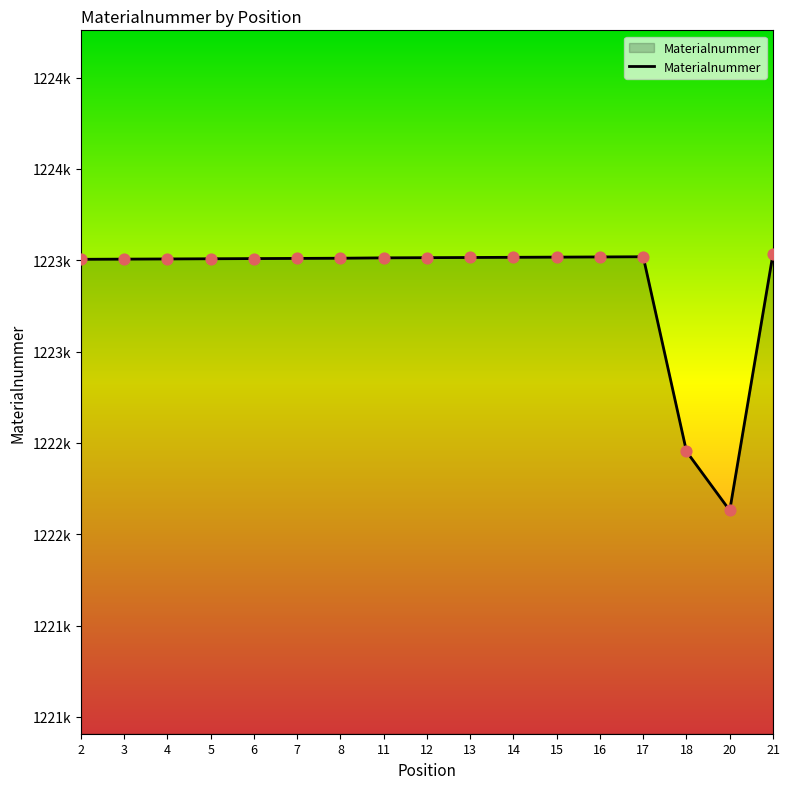

What is the ratio of the value at 2 to the value at 8?

1.0